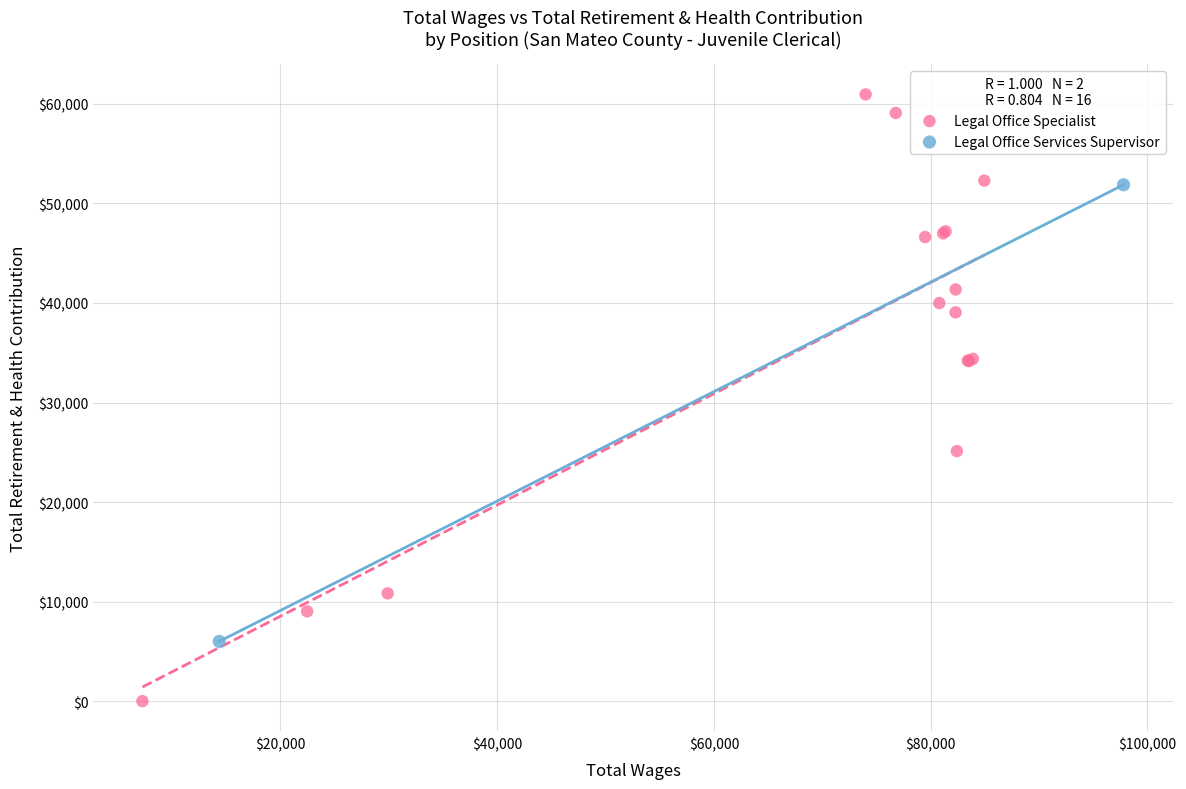

What are all the series names shown in the legend?

Legal Office Specialist, Legal Office Services Supervisor